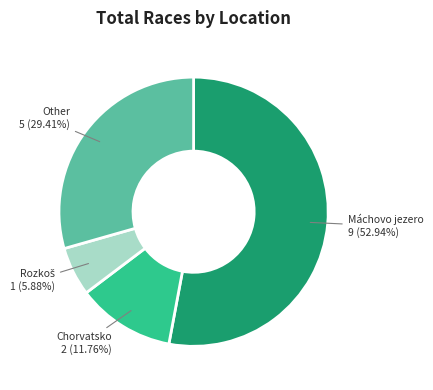

Is there a majority slice in this chart?

Yes